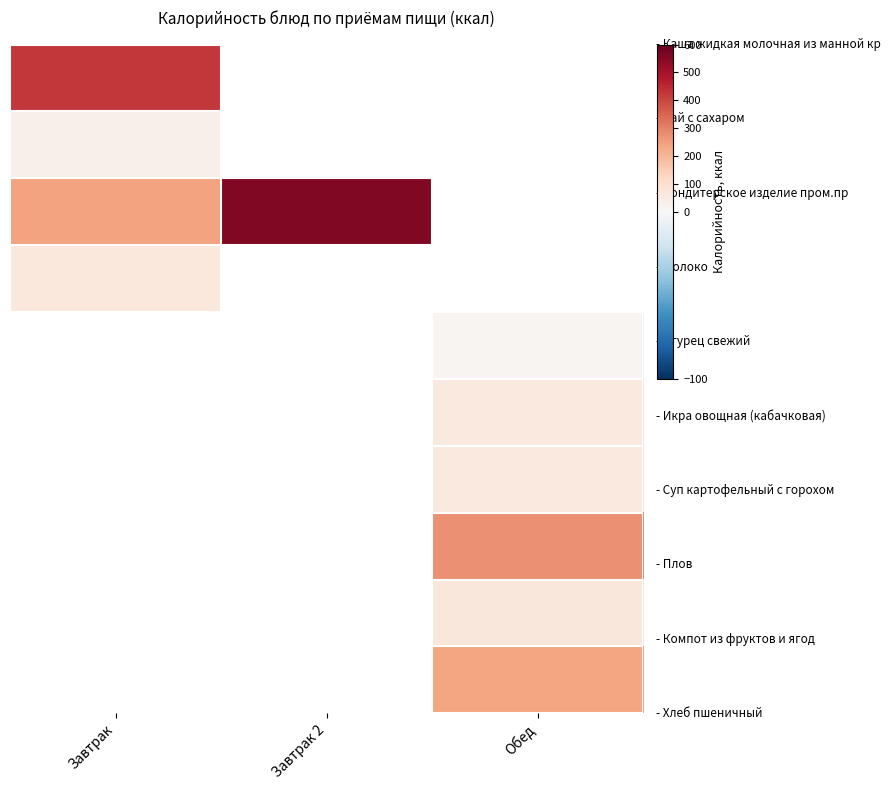

How many distinct data groups are displayed?

10